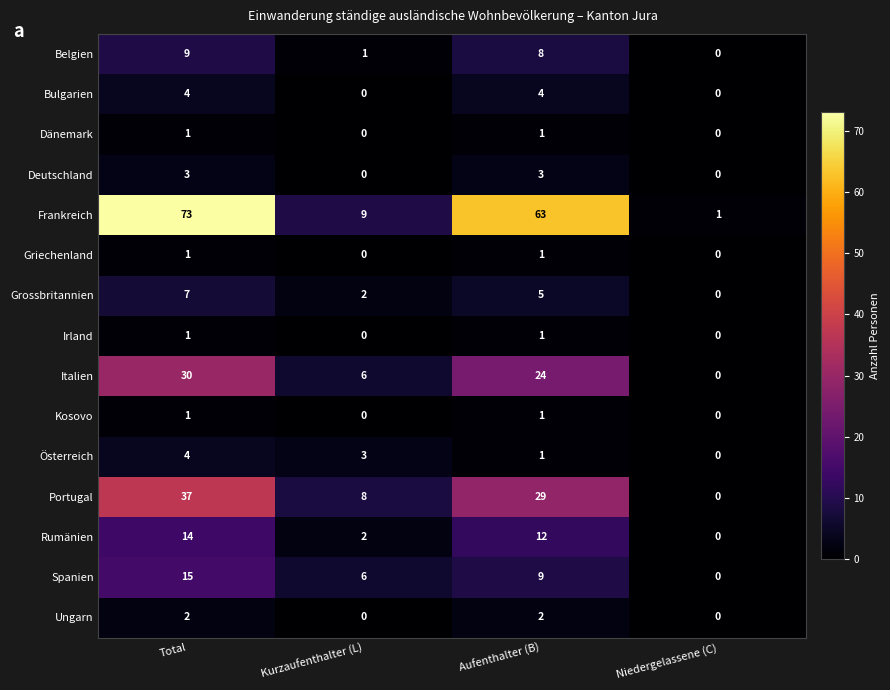

Between Aufenthalter (B) and Niedergelassene (C), which series saw the biggest shift?

Frankreich